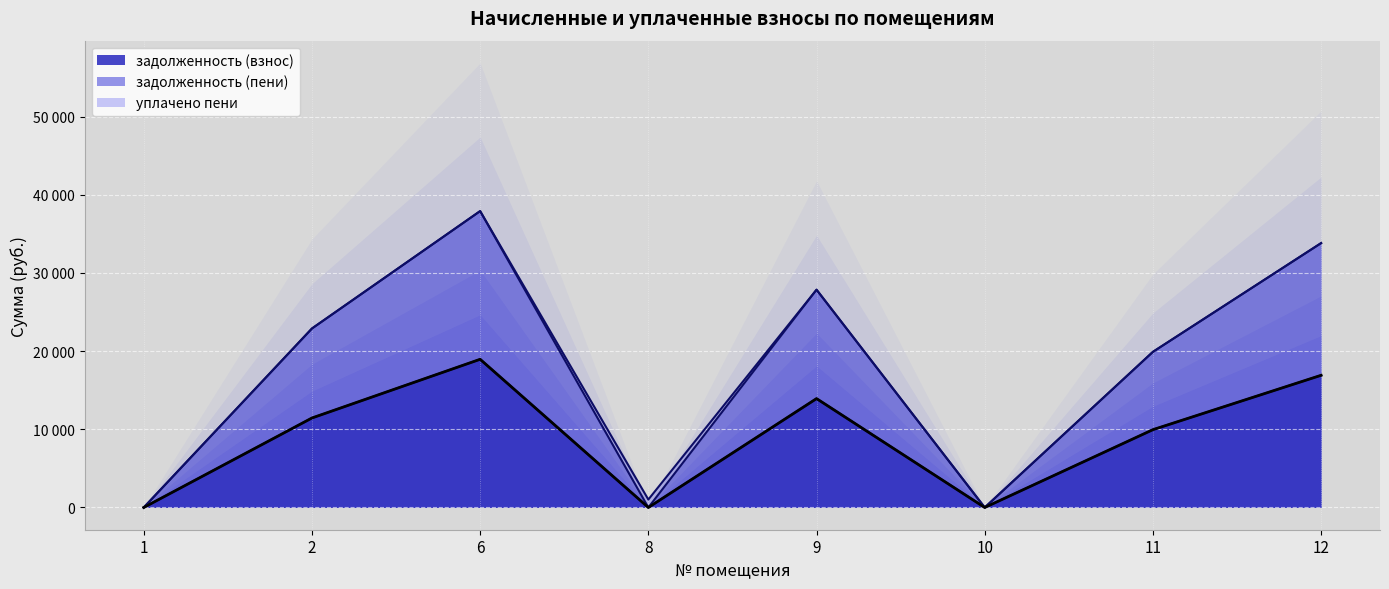

True or false: задолженность (пени) has more than 2 points higher than both neighbors.

False